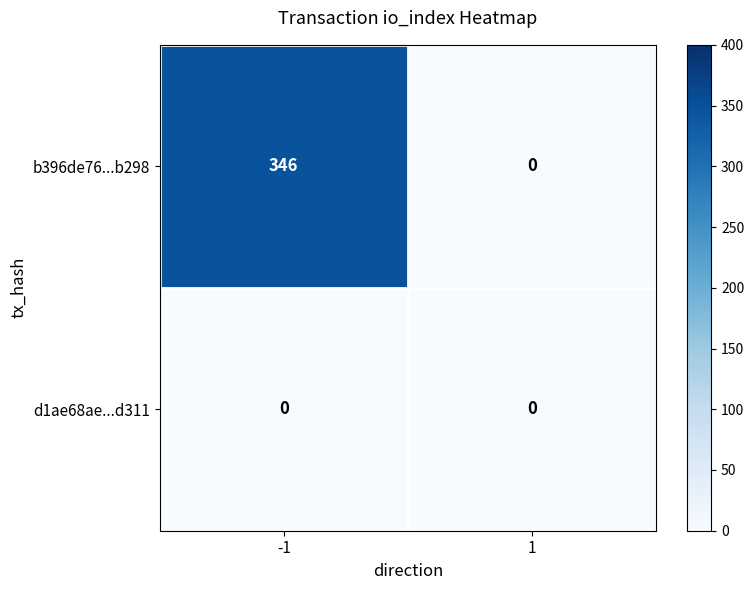

List the series in order of their overall mean, lowest first.

d1ae68ae...d311, b396de76...b298